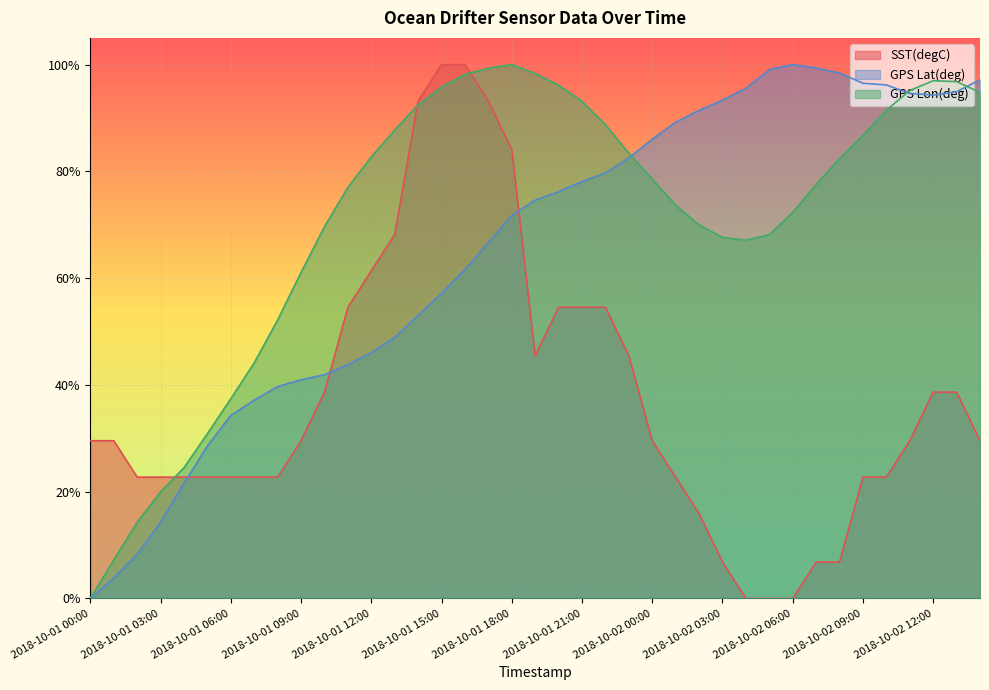

How many values in GPS Lat(deg) are above zero?

38